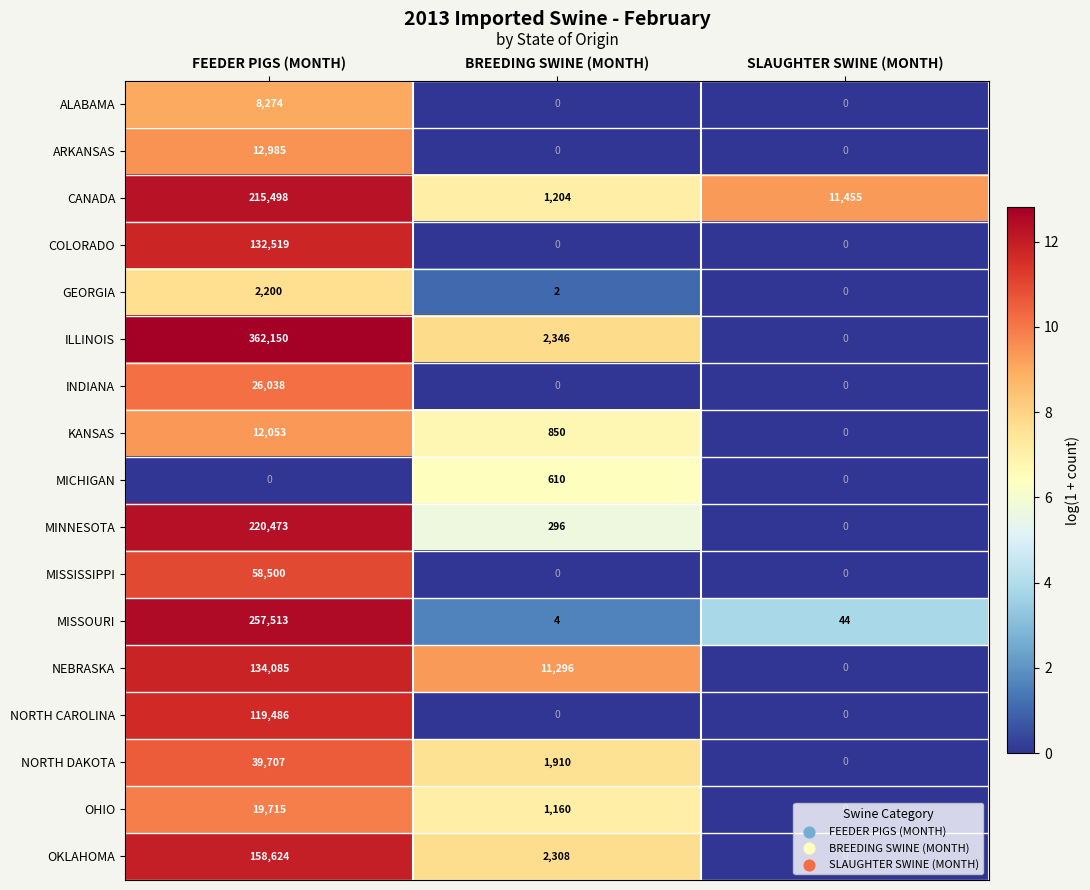

At how many categories does at least one series exceed 8?

3